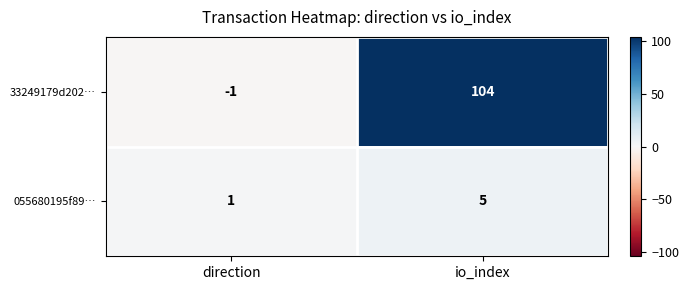

Is the value of 33249179d202… at direction greater than the value of 055680195f89… at direction?

No